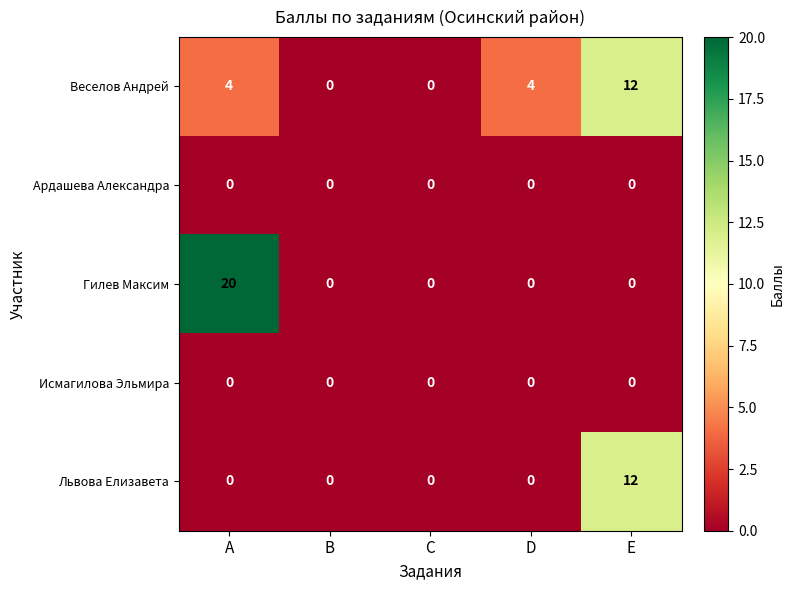

The Веселов Андрей series shows 12 at E. True or false?

True